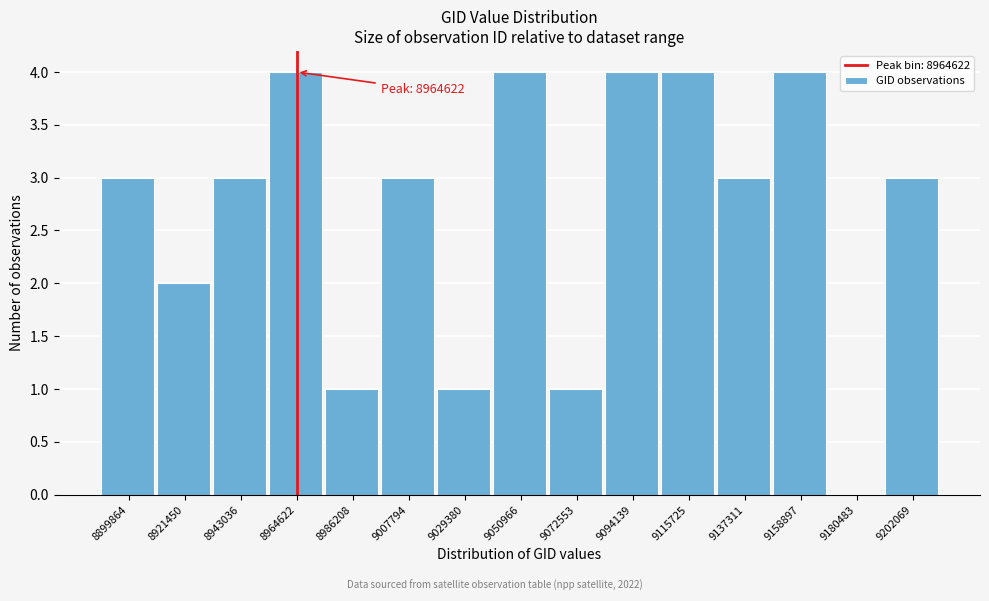

Reading left to right, what are all the values shown in this chart?

8899864=3	8921450=2	8943036=3	8964622=4	8986208=1	9007794=3	9029380=1	9050966=4	9072553=1	9094139=4	9115725=4	9137311=3	9158897=4	9180483=0	9202069=3